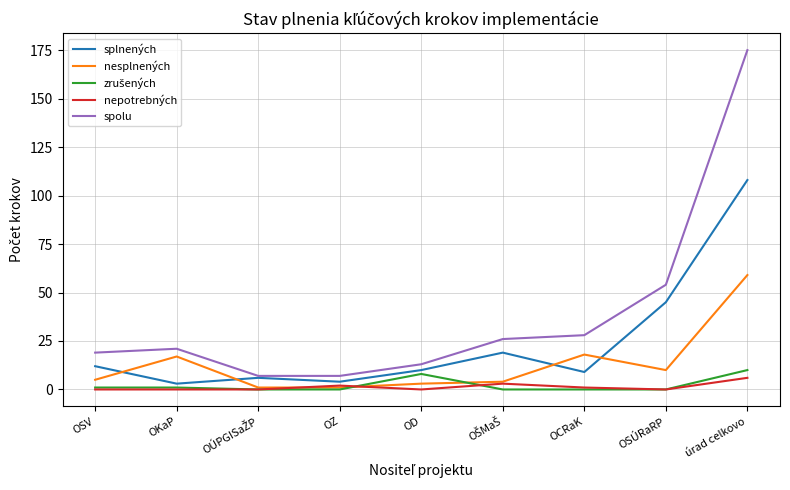

Read the splnených value at úrad celkovo.

108